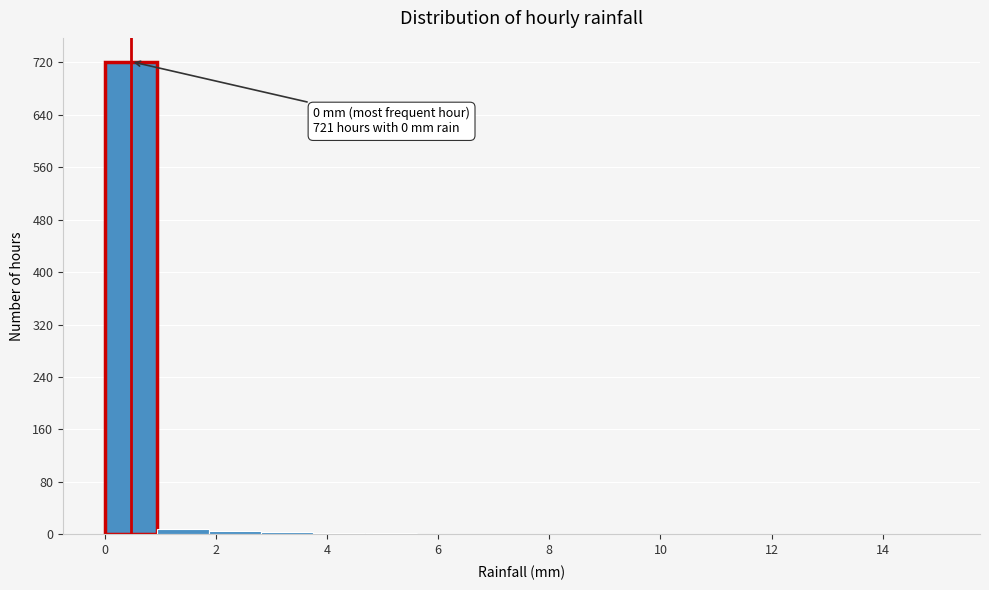

Over which range of the x-axis is the bar tallest?

0.0 to 1.0